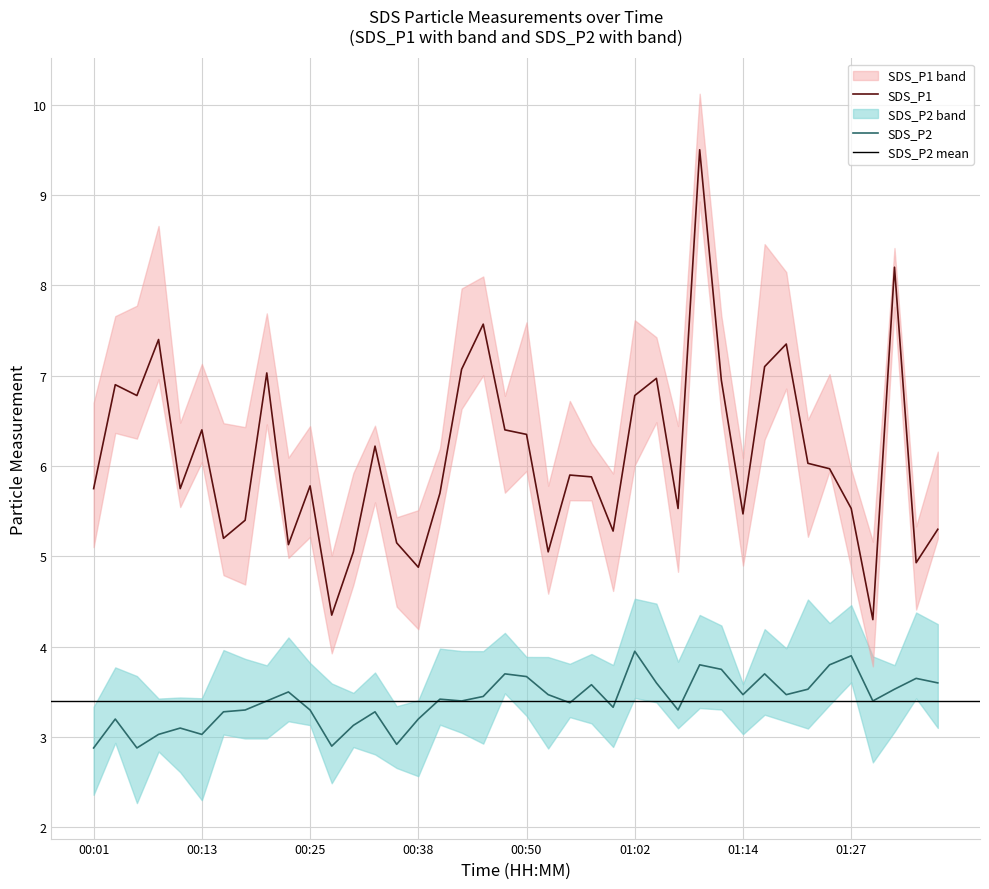

What is the smallest value displayed?

2.9